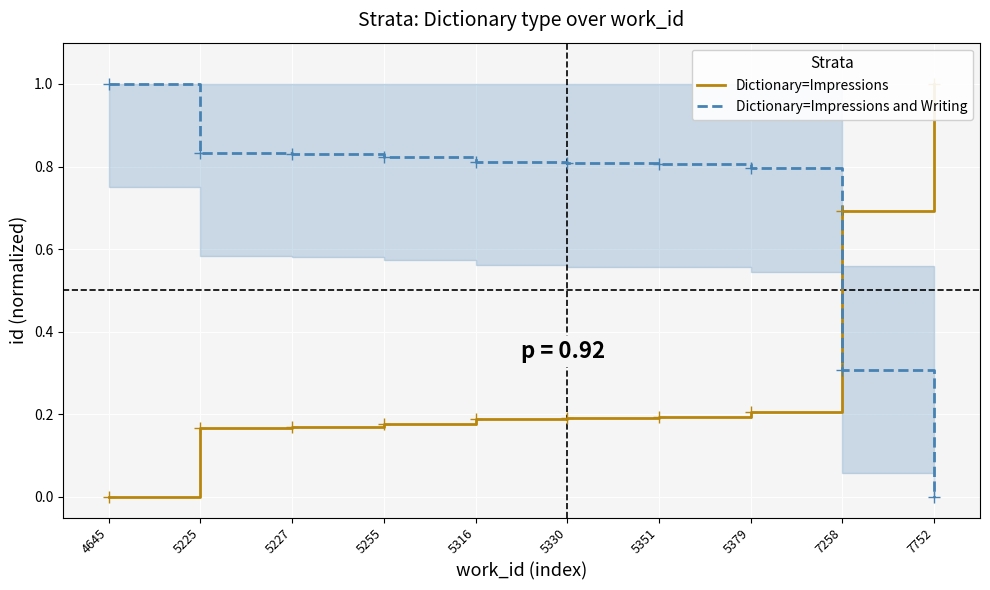

True or false: Dictionary=Impressions and Dictionary=Impressions and Writing cross at least once.

True